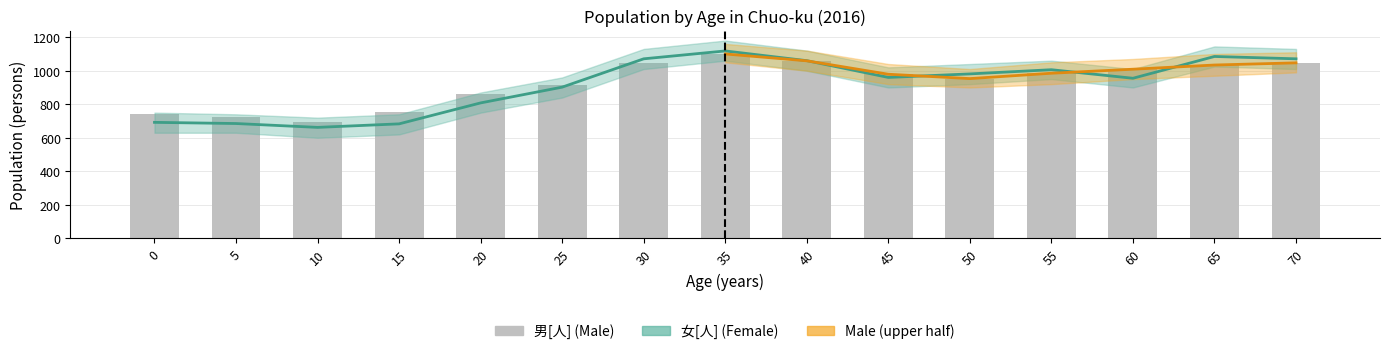

What is the greatest value displayed?

1118